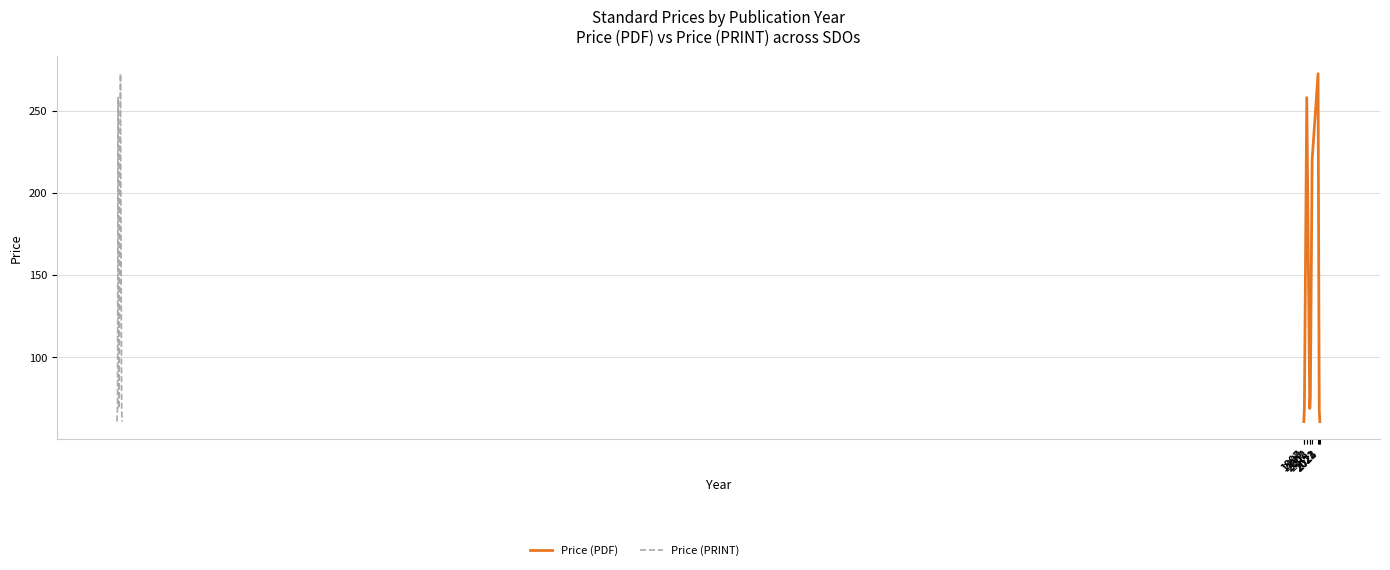

What is the smallest value displayed?

61.0